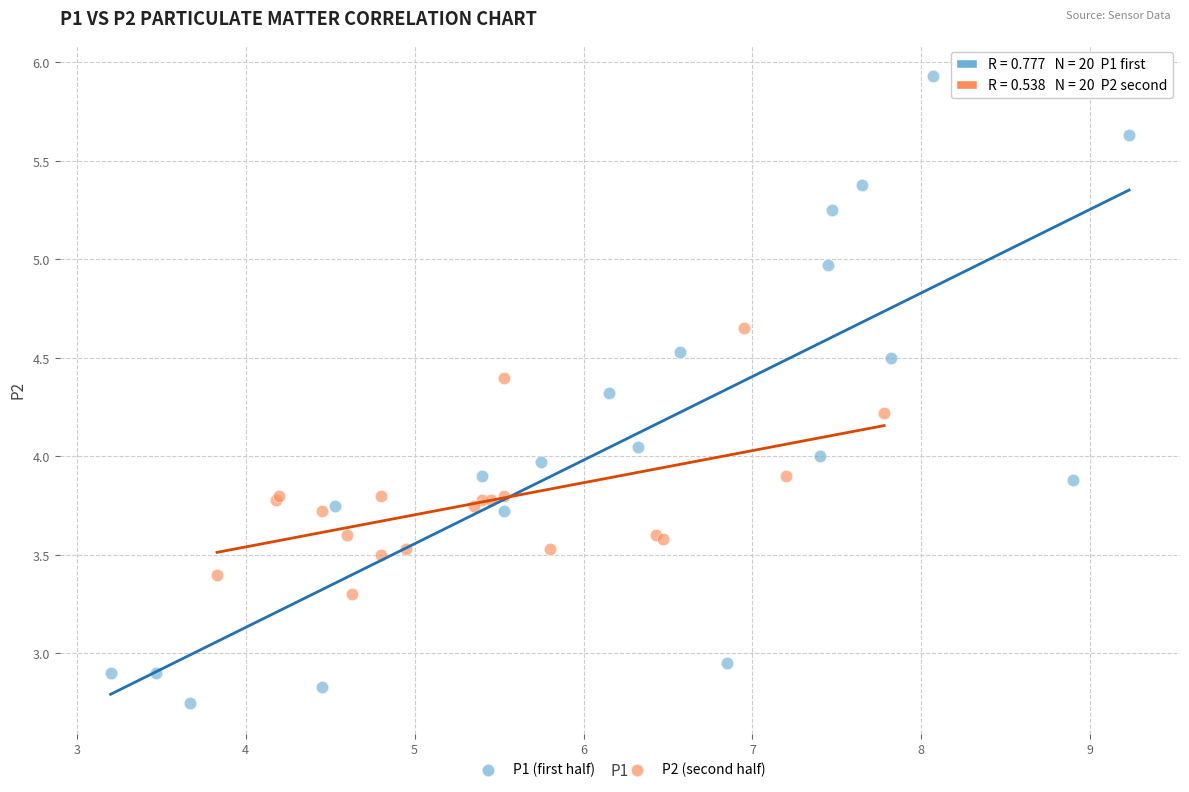

Which series has the largest Y range (max minus min)?

P1 (first half)